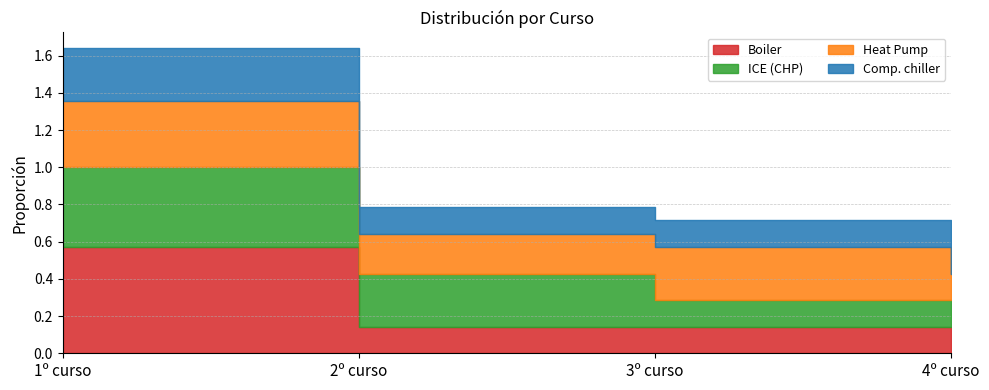

Between which two adjacent categories do Boiler and Heat Pump first intersect?

1º curso and 2º curso